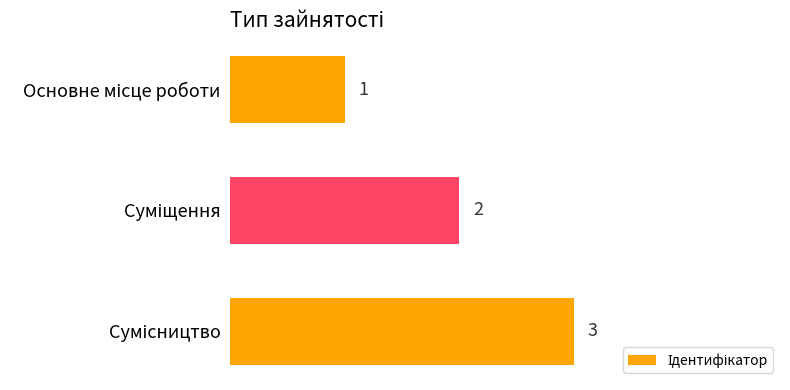

What is the sum of all values?

6